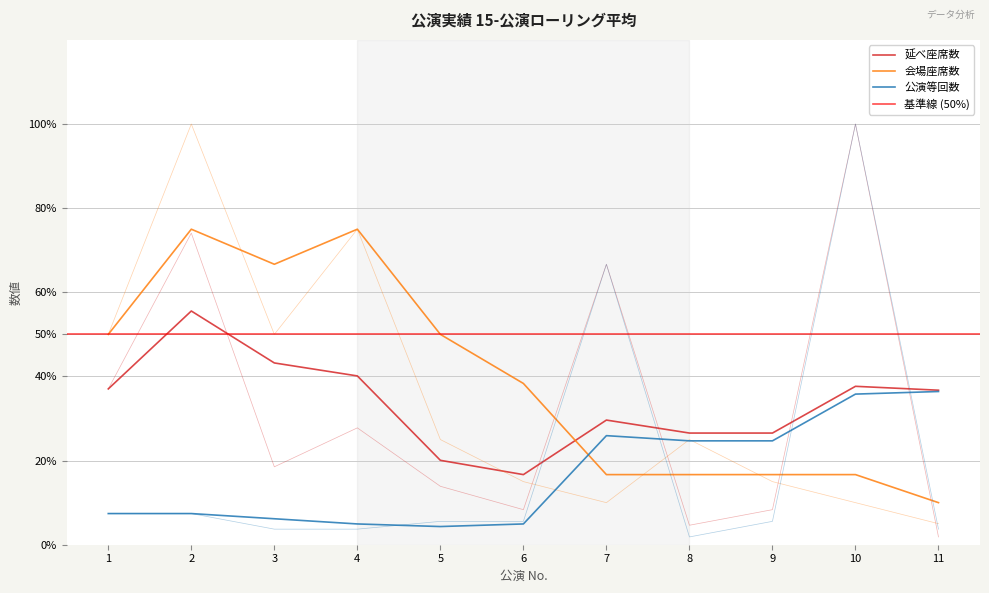

True or false: 延べ座席数 and 公演等回数 cross at least once.

False